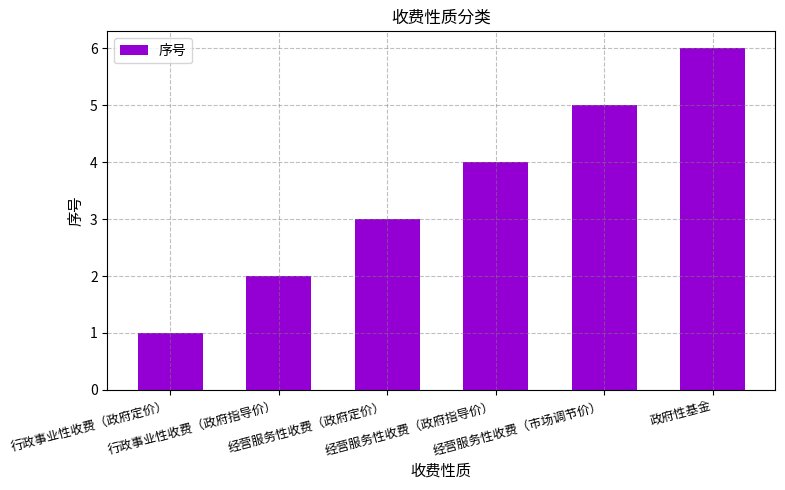

Rank the categories by value from lowest to highest.

行政事业性收费（政府定价）, 行政事业性收费（政府指导价）, 经营服务性收费（政府定价）, 经营服务性收费（政府指导价）, 经营服务性收费（市场调节价）, 政府性基金